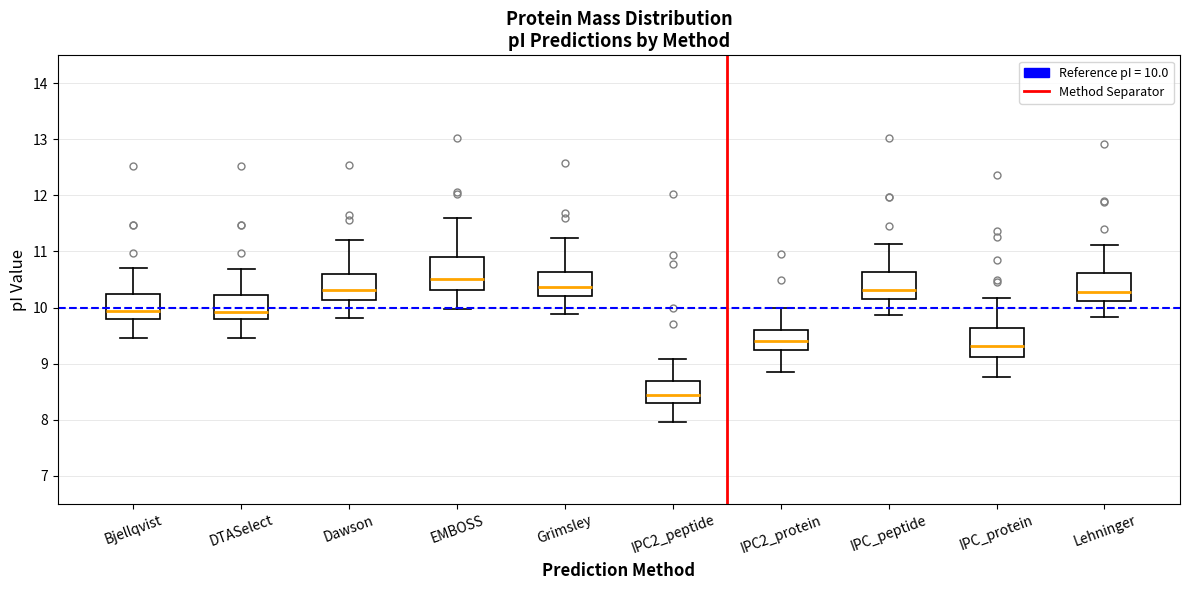

Reading left to right, read every box against the y-axis: the position of its median line, the range the box covers, and the ends of its whiskers. The values are not printed on the chart, so give them approximately, as read against the axis.

Bjellqvist: median 9.9, box 9.8 to 10.2, whiskers 9.5 to 10.7
DTASelect: median 9.9, box 9.8 to 10.2, whiskers 9.5 to 10.7
Dawson: median 10.3, box 10.1 to 10.6, whiskers 9.8 to 11.2
EMBOSS: median 10.5, box 10.3 to 10.9, whiskers 10.0 to 11.6
Grimsley: median 10.4, box 10.2 to 10.6, whiskers 9.9 to 11.2
IPC2_peptide: median 8.4, box 8.3 to 8.7, whiskers 8.0 to 9.1
IPC2_protein: median 9.4, box 9.2 to 9.6, whiskers 8.9 to 10.0
IPC_peptide: median 10.3, box 10.2 to 10.6, whiskers 9.9 to 11.1
IPC_protein: median 9.3, box 9.1 to 9.6, whiskers 8.8 to 10.2
Lehninger: median 10.3, box 10.1 to 10.6, whiskers 9.8 to 11.1